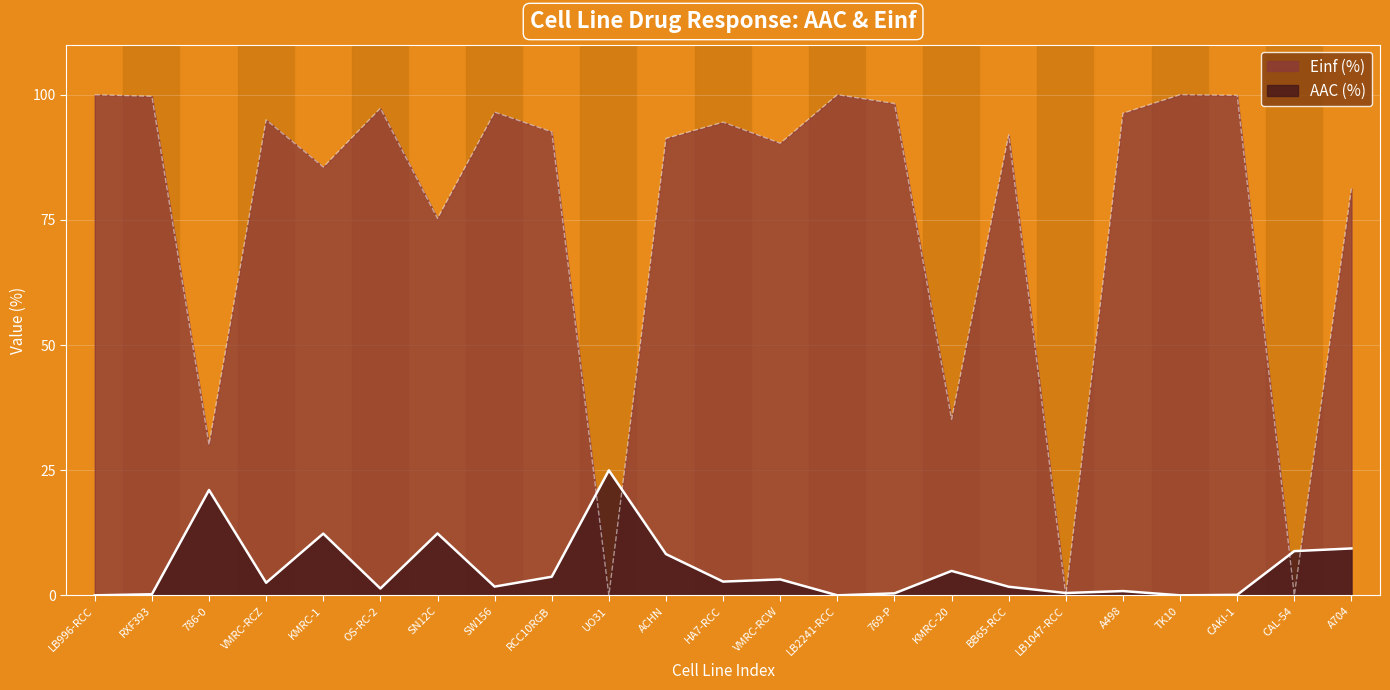

How many interior local valleys does the AAC (%) series have?

7